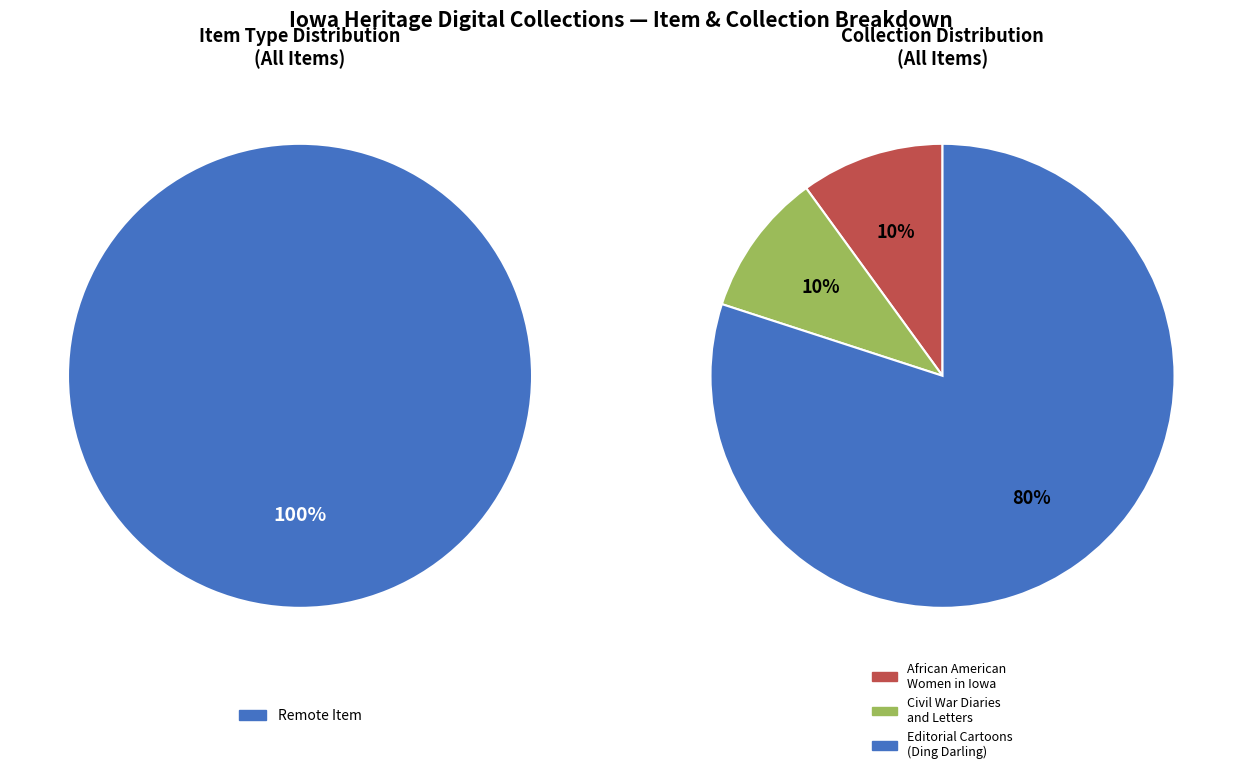

Which has a higher value, Editorial Cartoons of J.N. Ding Darling - Drake University or Civil War Diaries and Letters?

Editorial Cartoons of J.N. Ding Darling - Drake University